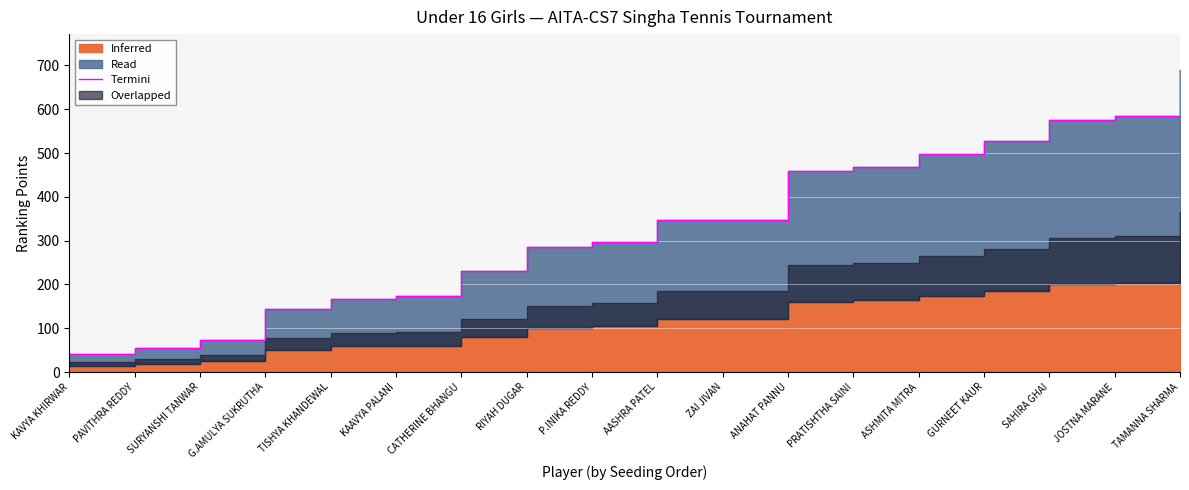

How many values are below 347?

9